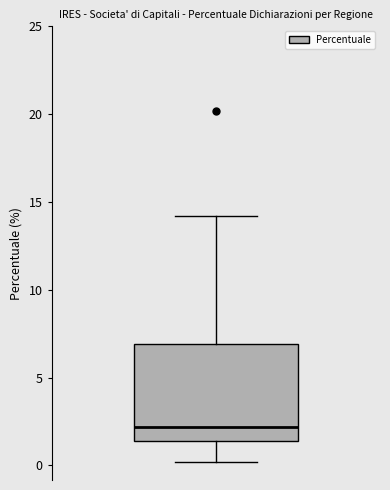

Transcribe this box plot: give where the median line is, the range the box spans, and where the two whiskers end, as read against the y-axis. The values are not printed on the chart, so give them approximately, as read against the axis.

median 2.0, box 1.5 to 7.0, whiskers 0.0 to 14.0